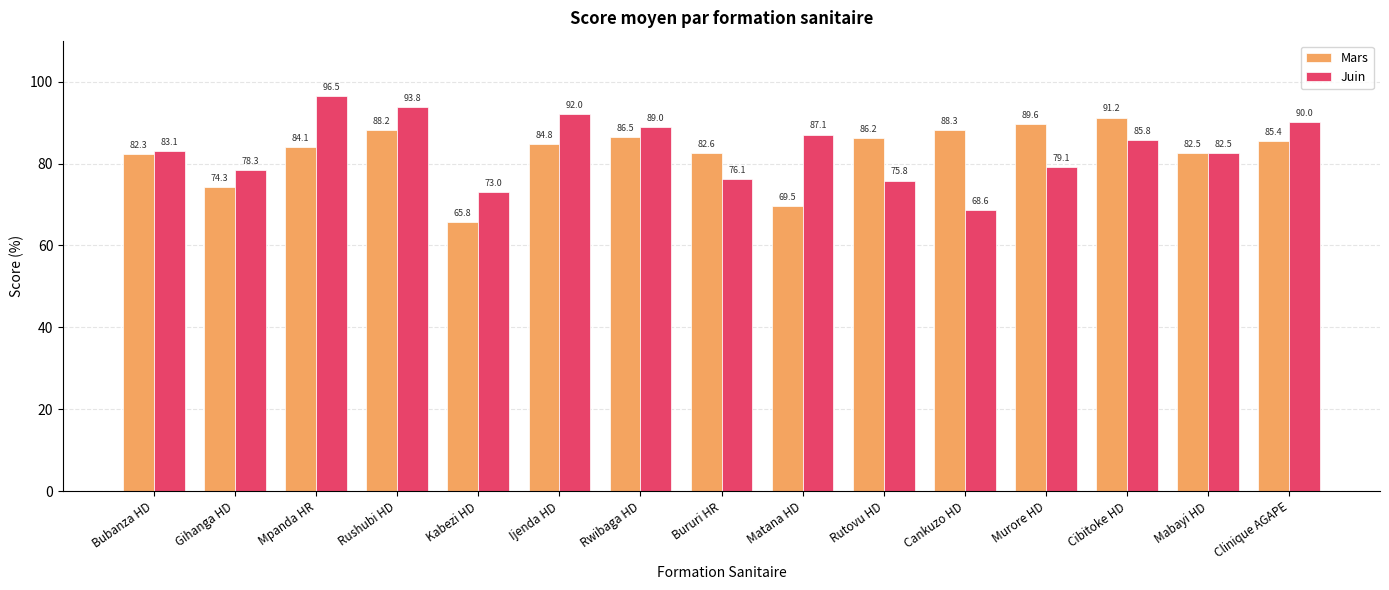

How many data points does each series have?

15